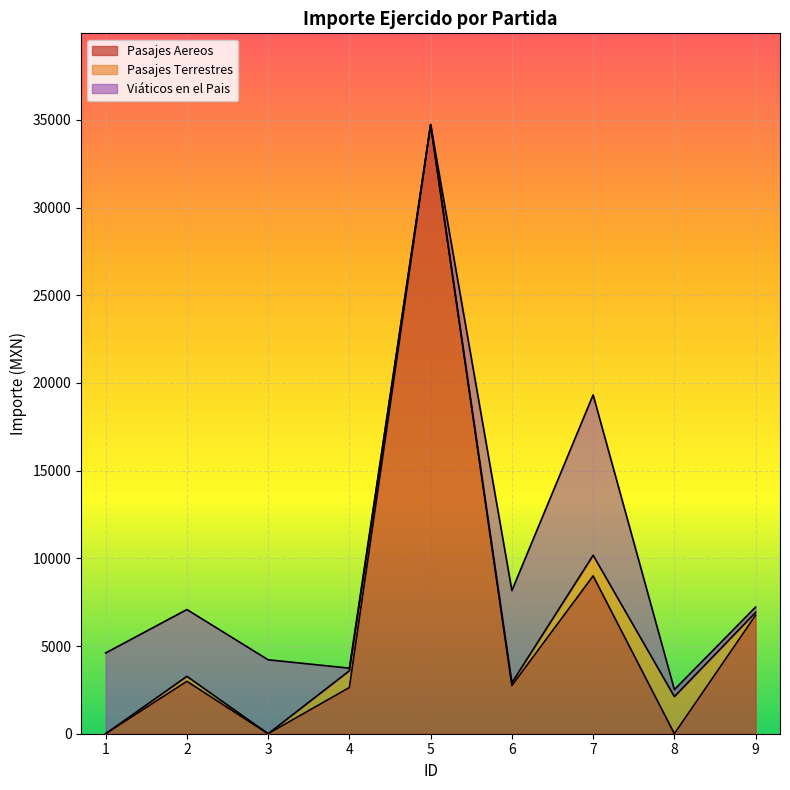

Is it true that Pasajes Terrestres equals 649.6 at 4?

False